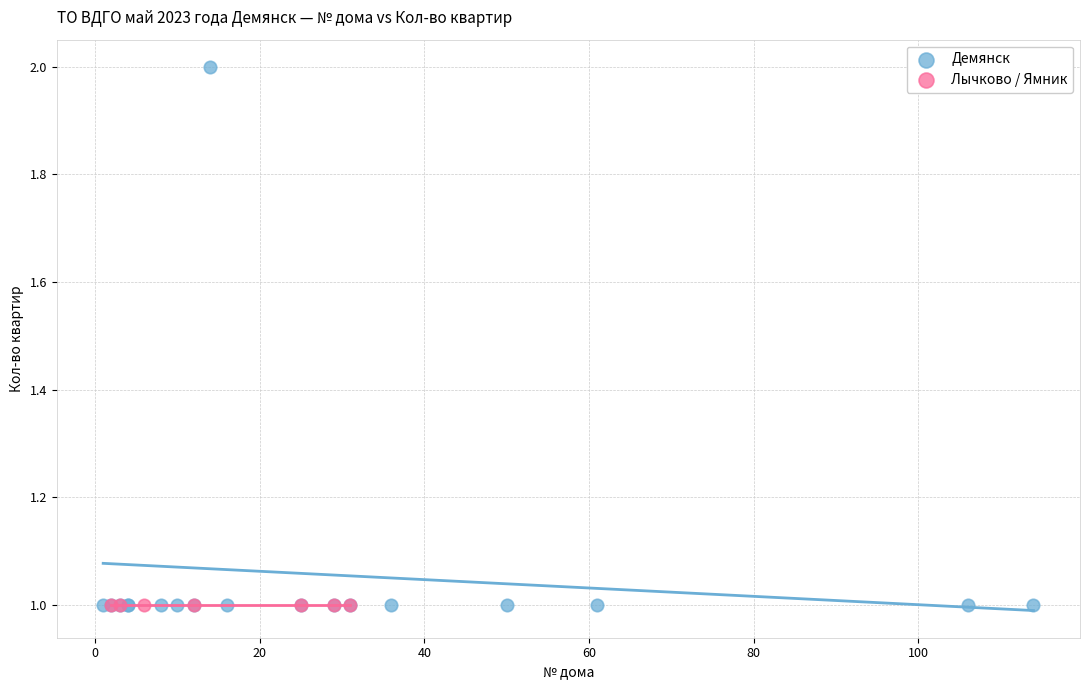

Which series contains the highest Y value?

Демянск